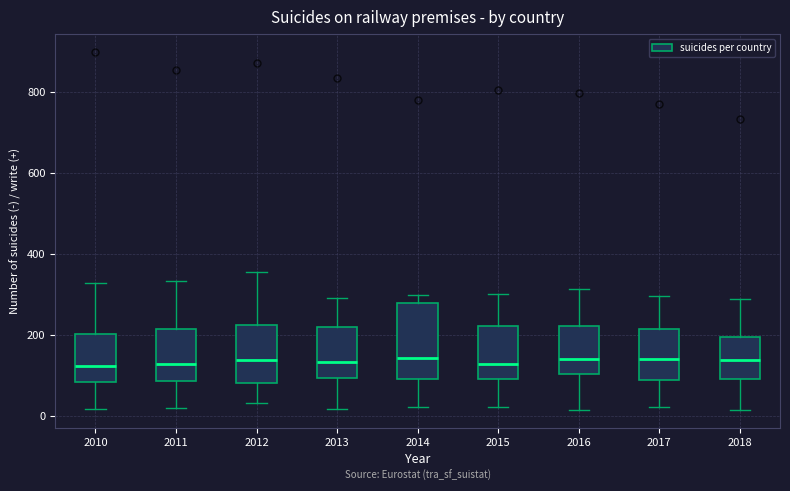

Reading left to right, transcribe this box plot: for each box, give where its median line is, the range the box spans, and where its two whiskers end, as read against the y-axis. The values are not printed on the chart, so give them approximately, as read against the axis.

2010: median 120, box 80 to 200, whiskers 20 to 320
2011: median 120, box 80 to 220, whiskers 20 to 340
2012: median 140, box 80 to 220, whiskers 40 to 360
2013: median 140, box 100 to 220, whiskers 20 to 300
2014: median 140, box 100 to 280, whiskers 20 to 300
2015: median 120, box 100 to 220, whiskers 20 to 300
2016: median 140, box 100 to 220, whiskers 20 to 320
2017: median 140, box 80 to 220, whiskers 20 to 300
2018: median 140, box 100 to 200, whiskers 20 to 280